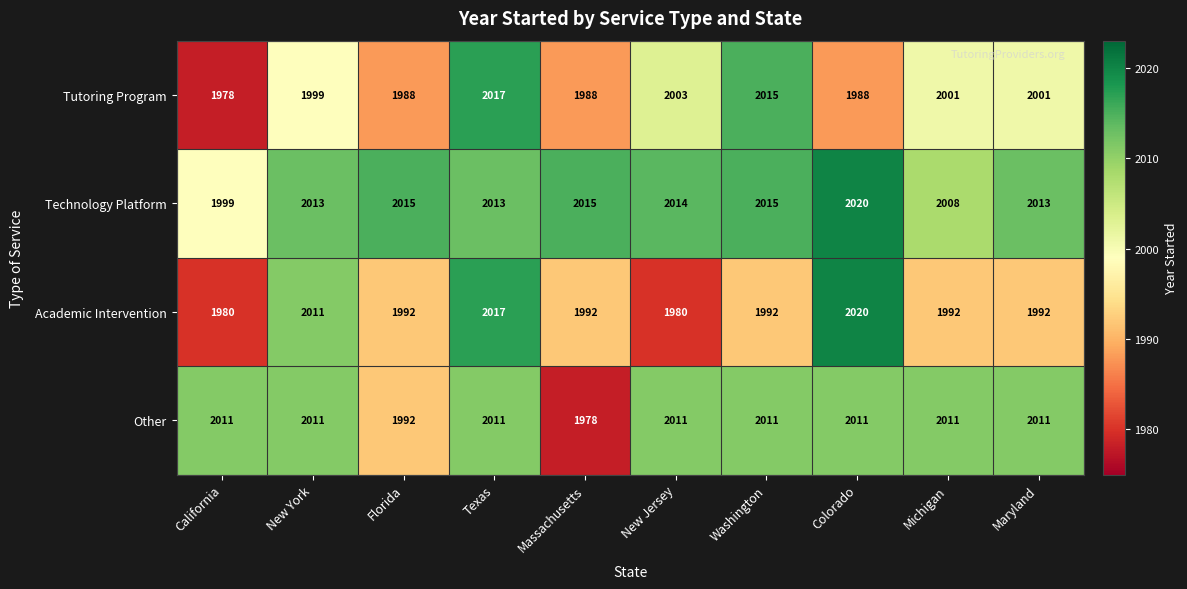

Rank the series at Maryland from highest to lowest value.

Technology Platform, Other, Tutoring Program, Academic Intervention